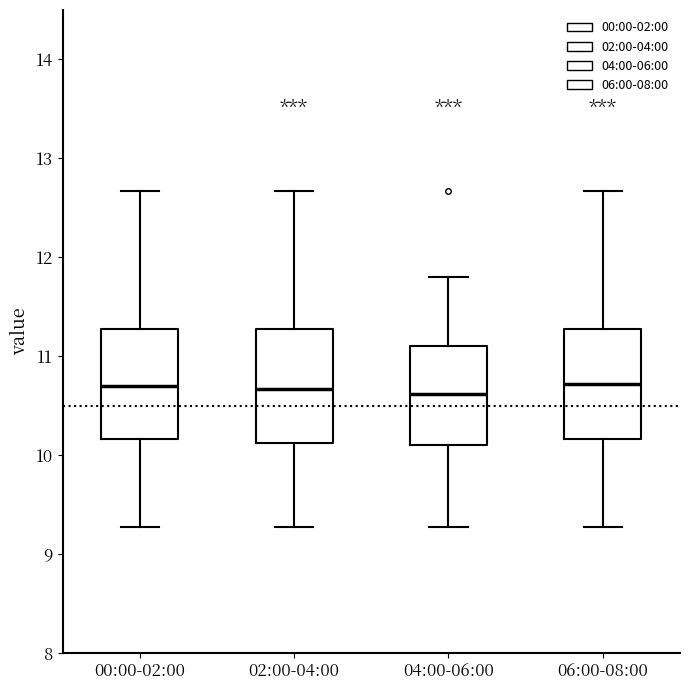

Reading left to right, transcribe this box plot: for each box, give where its median line is, the range the box spans, and where its two whiskers end, as read against the y-axis. The values are not printed on the chart, so give them approximately, as read against the axis.

00:00-02:00: median 10.7, box 10.2 to 11.3, whiskers 9.3 to 12.7
02:00-04:00: median 10.7, box 10.1 to 11.3, whiskers 9.3 to 12.7
04:00-06:00: median 10.6, box 10.1 to 11.1, whiskers 9.3 to 11.8
06:00-08:00: median 10.7, box 10.2 to 11.3, whiskers 9.3 to 12.7